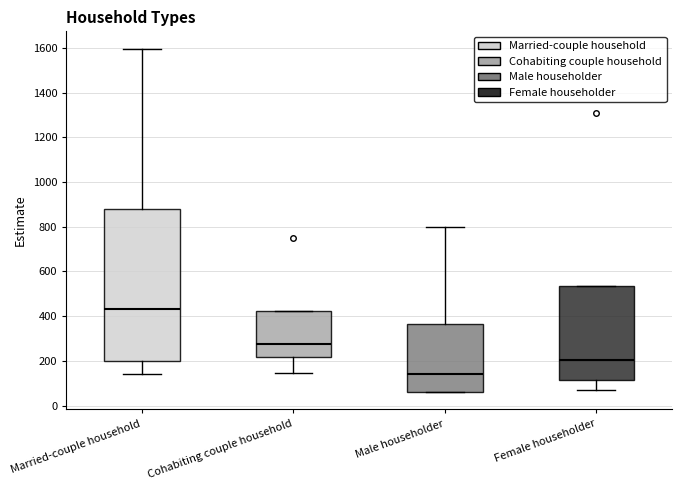

Where is the upper edge of the box for Male householder on the y-axis? The values are not printed on the chart, so give them approximately, as read against the axis.

360